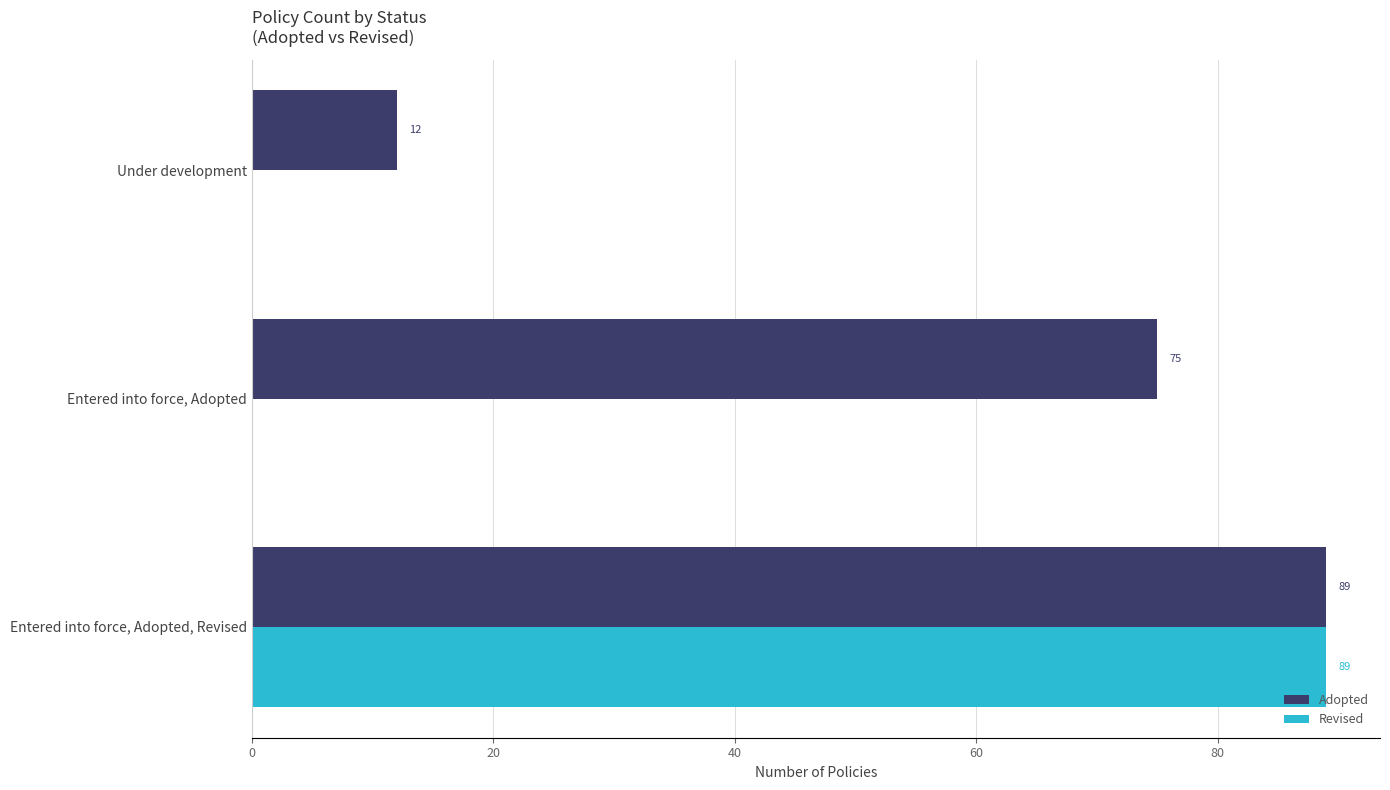

What is the highest value of the Revised series?

89